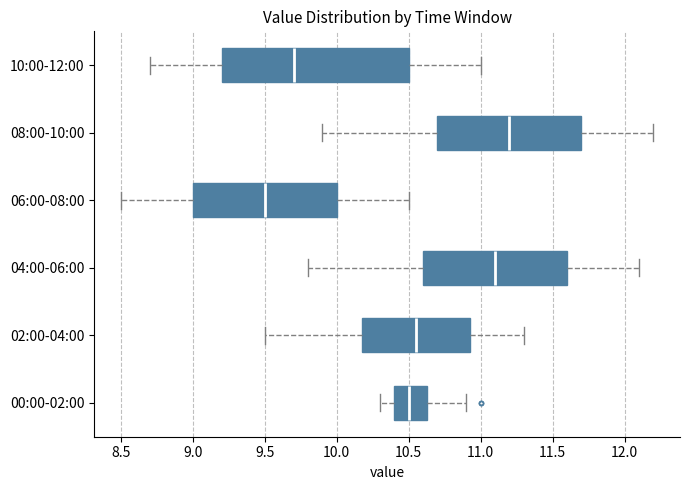

Where does the left whisker of the box for 08:00-10:00 end on the x-axis? The values are not printed on the chart, so give them approximately, as read against the axis.

9.90